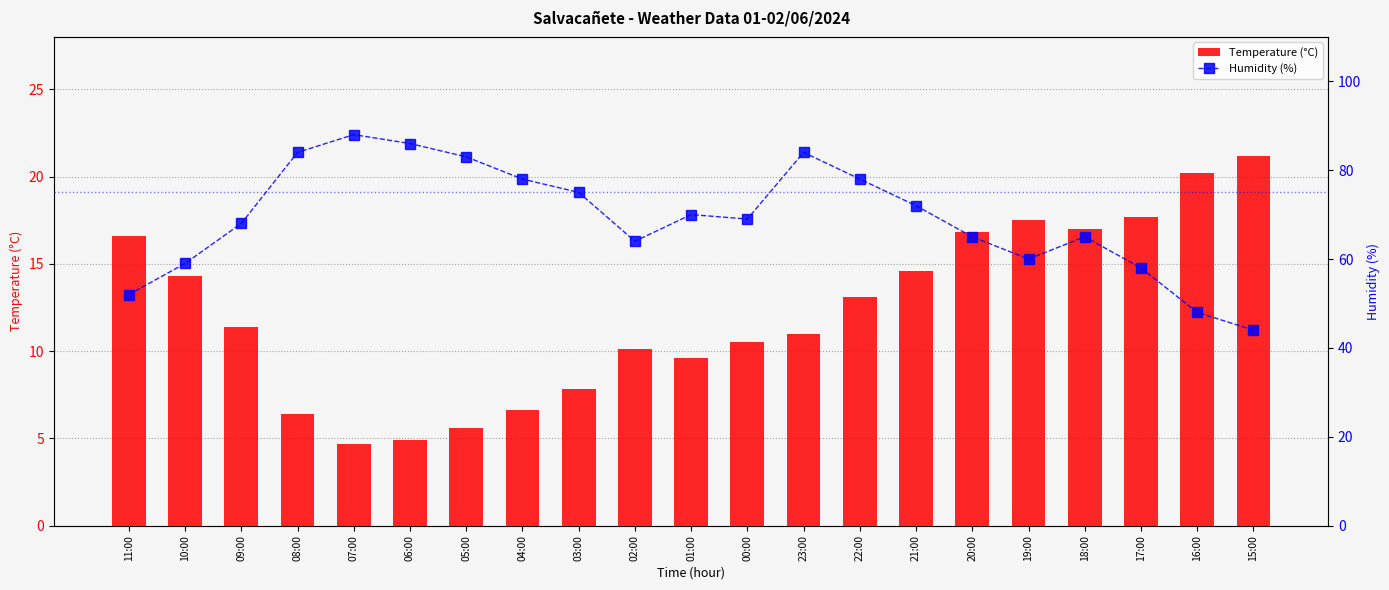

At how many categories does at least one series exceed 9?

21